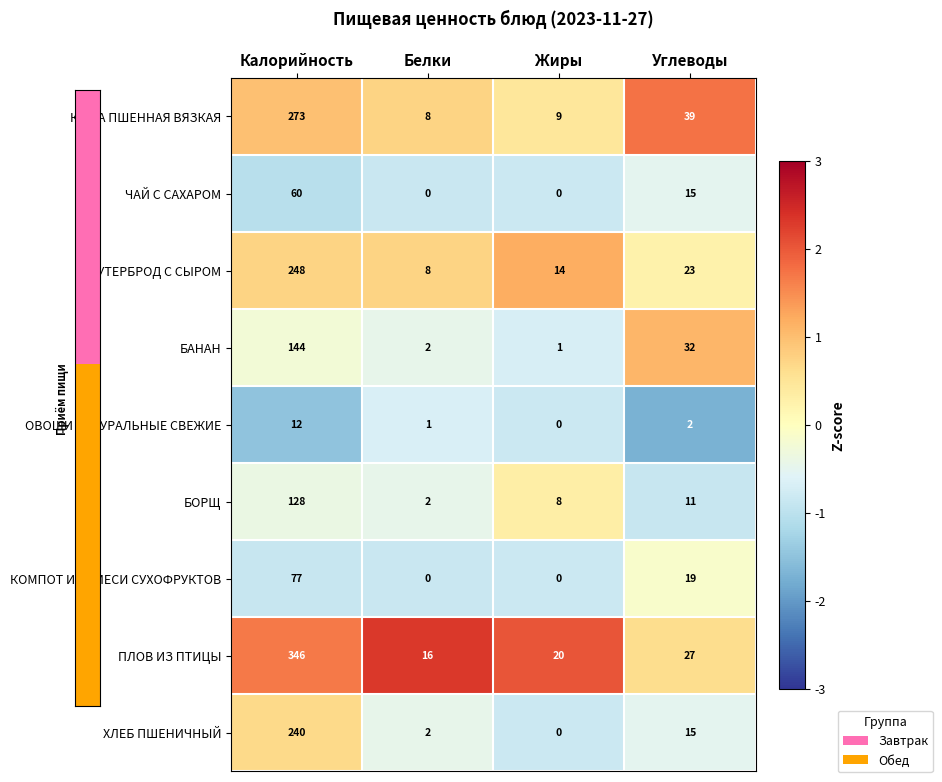

True or false: КАША ПШЕННАЯ ВЯЗКАЯ has a value of 9 at Жиры.

True